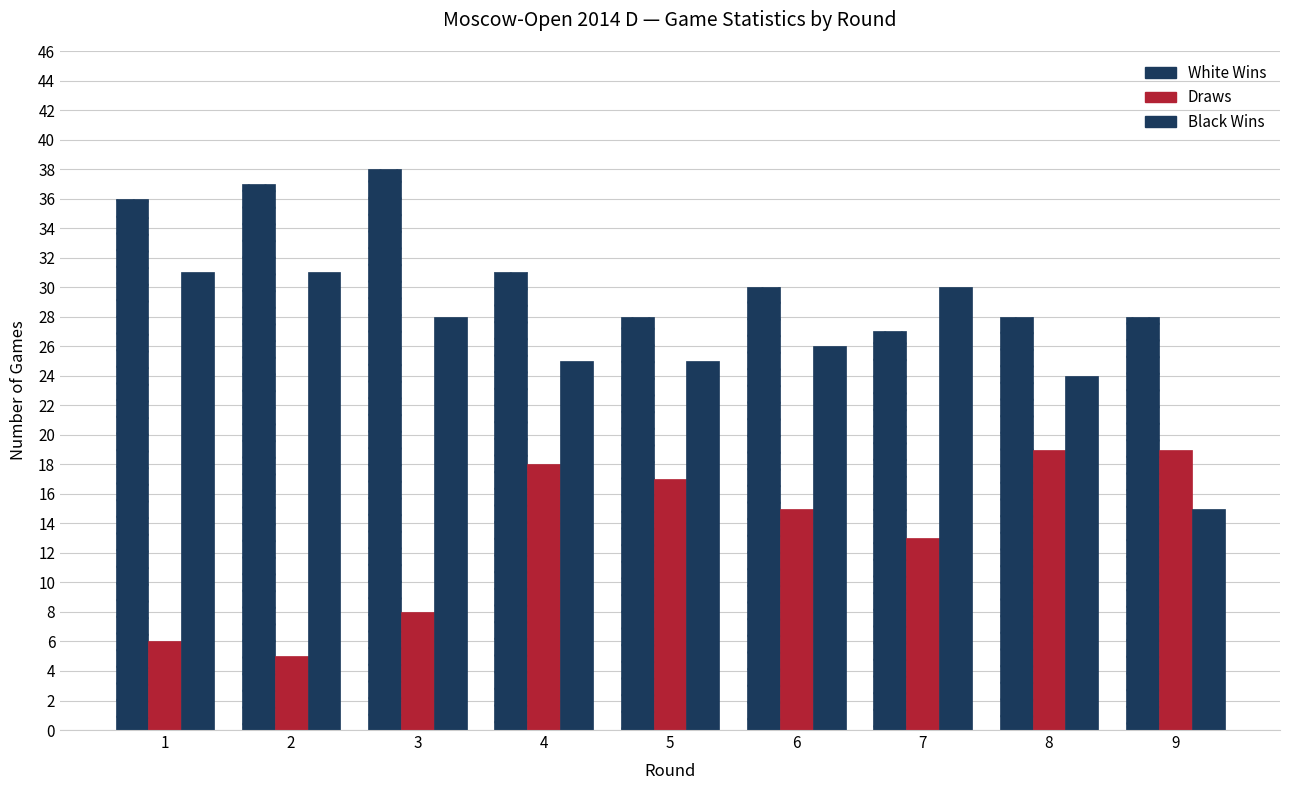

How many groups of bars are there?

9